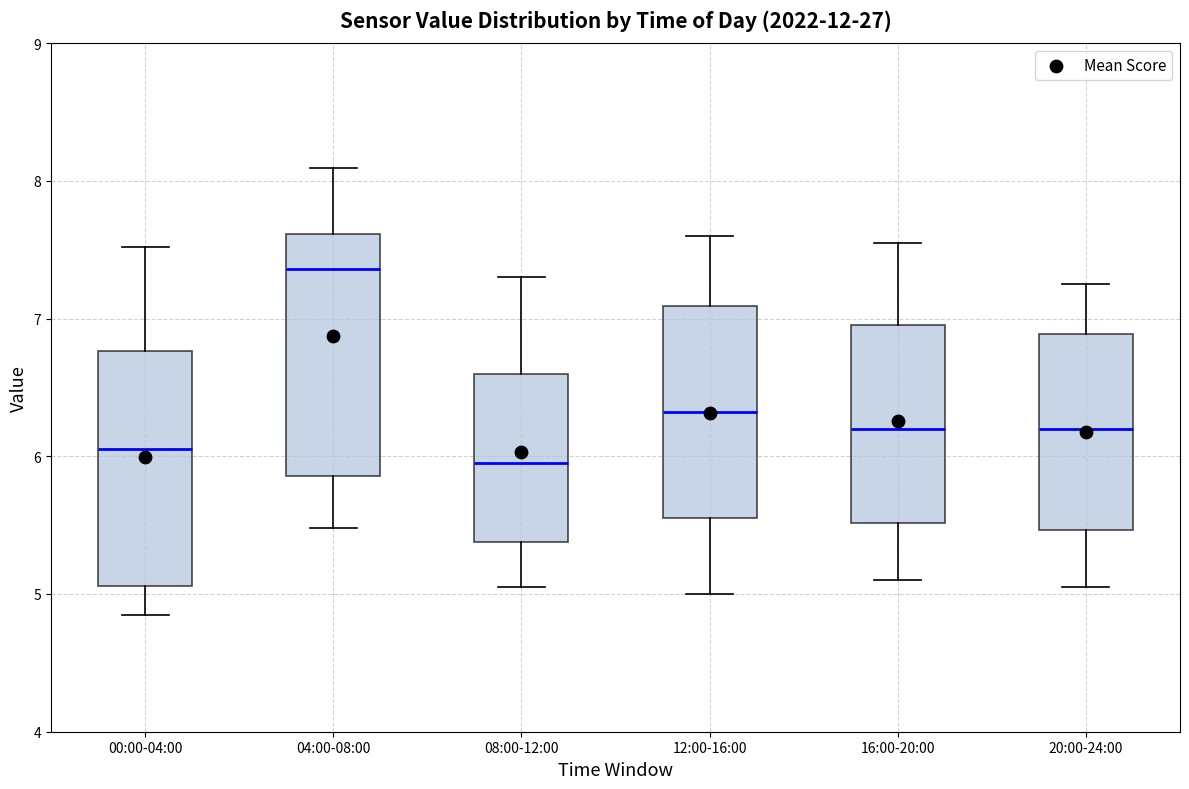

Where is the lower edge of the box for 20:00-24:00 on the y-axis? The values are not printed on the chart, so give them approximately, as read against the axis.

5.5